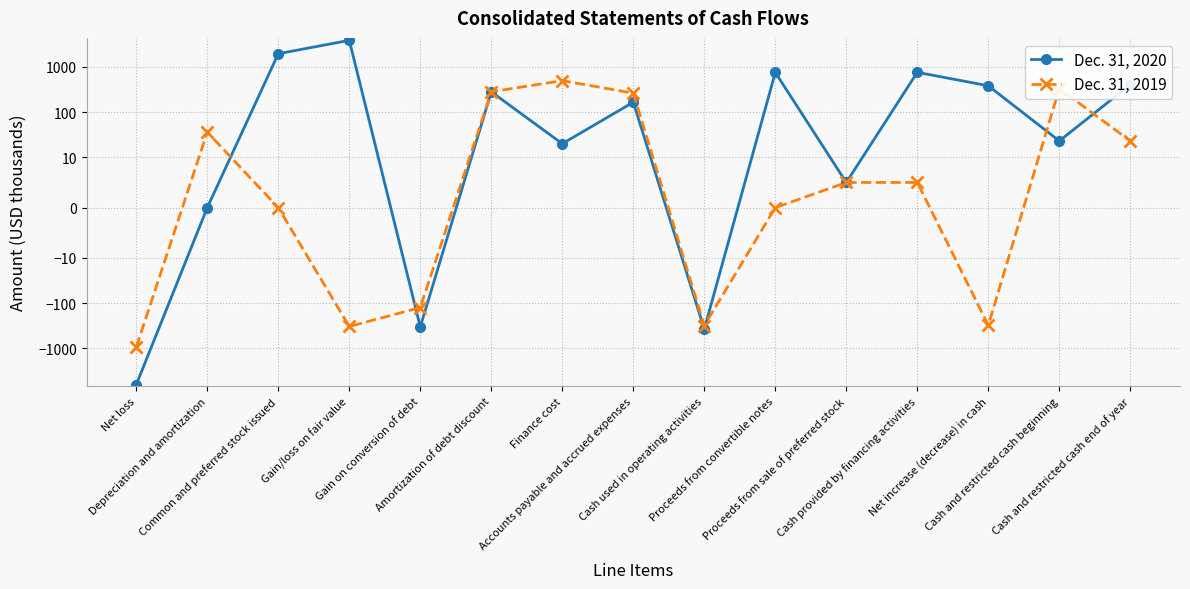

At which category does Dec. 31, 2020 reach its first local valley?

Gain on conversion of debt